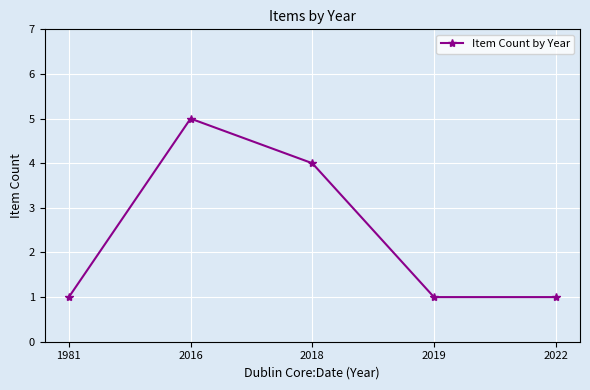

What is the difference between the second highest and minimum values?

3